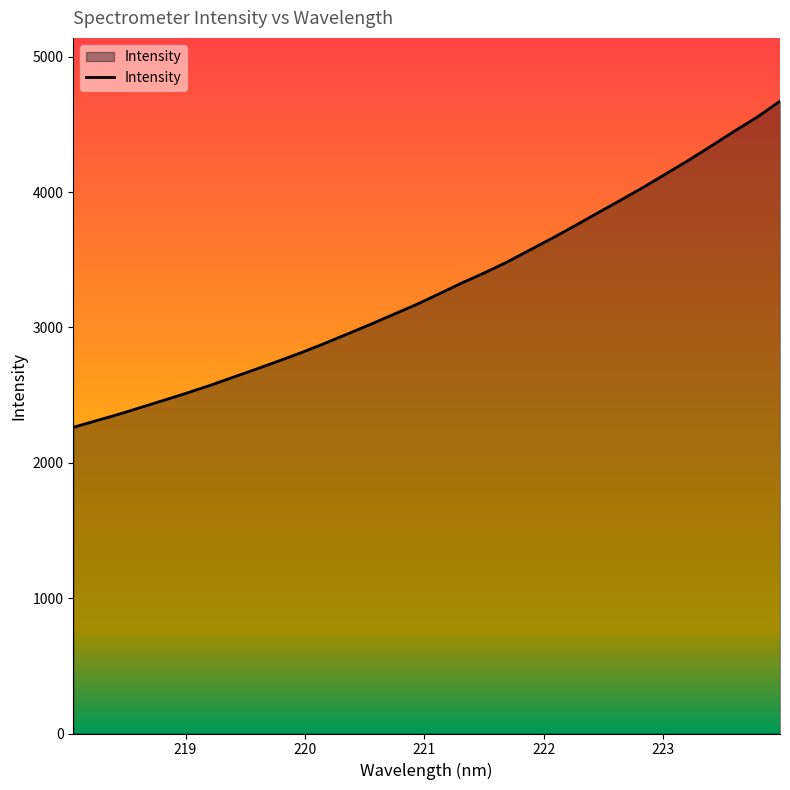

What is the minimum value shown in the chart?

2262.2